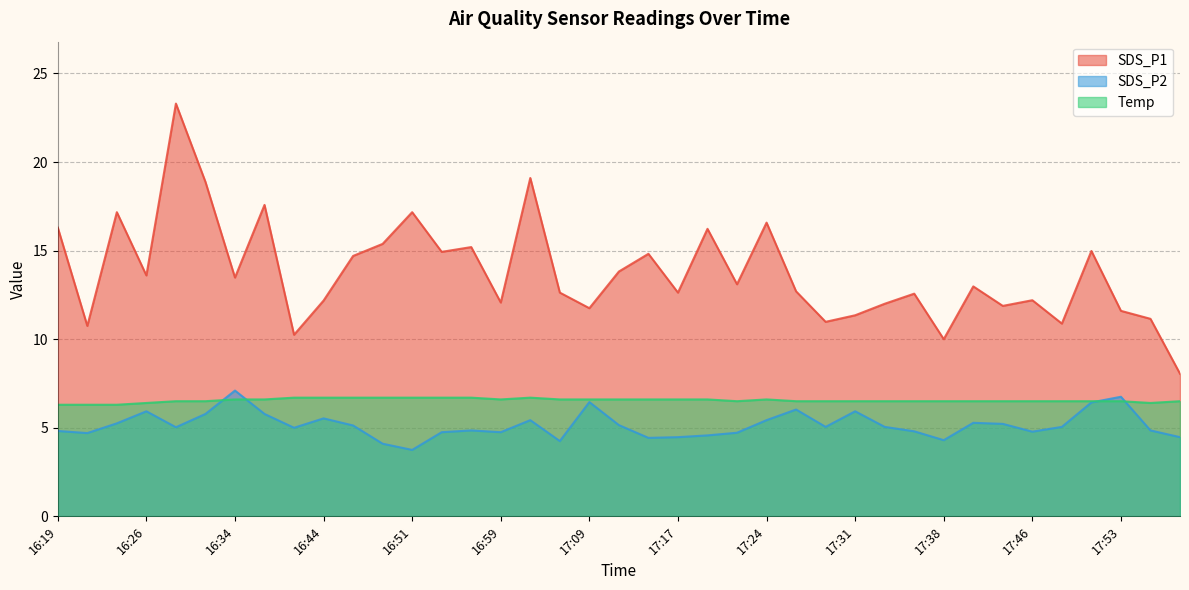

Which series changed the most between 16:54 and 17:41?

SDS_P1